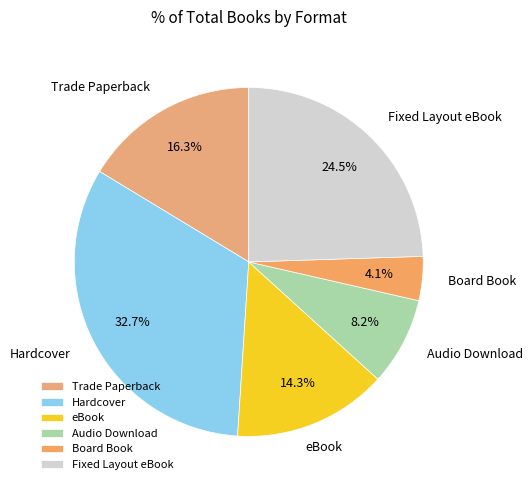

The Audio Download slice represents 14% of the pie. True or false?

False